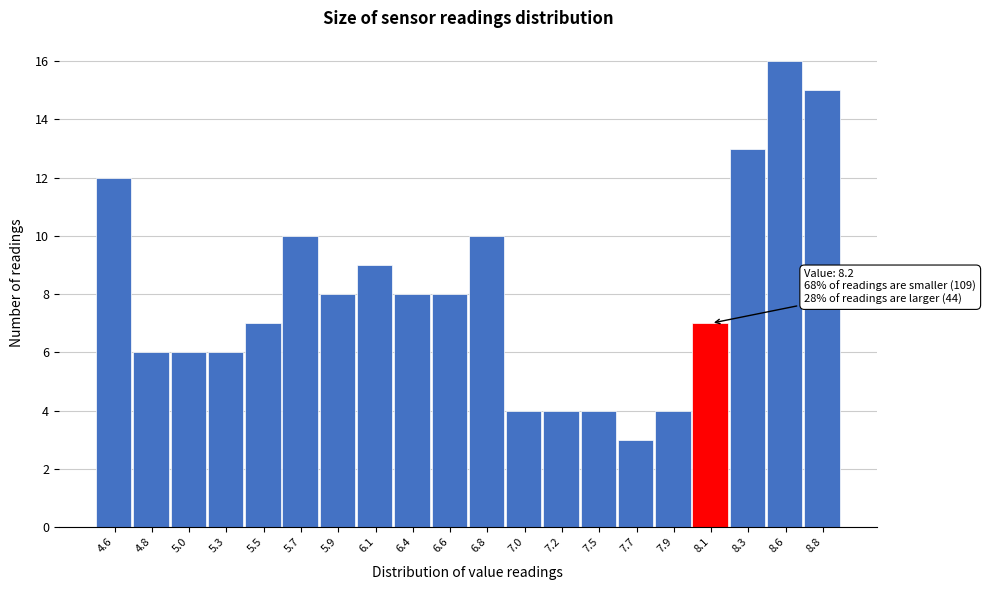

Reading left to right, transcribe all the data shown in this chart.

12	6	6	6	7	10	8	9	8	8	10	4	4	4	3	4	7	13	16	15